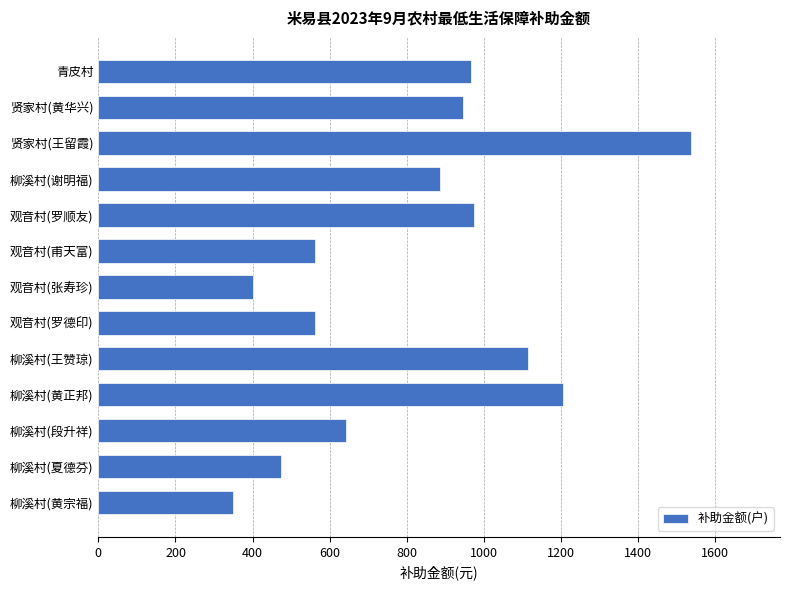

At which label is the value closest to 943?

贤家村(黄华兴)